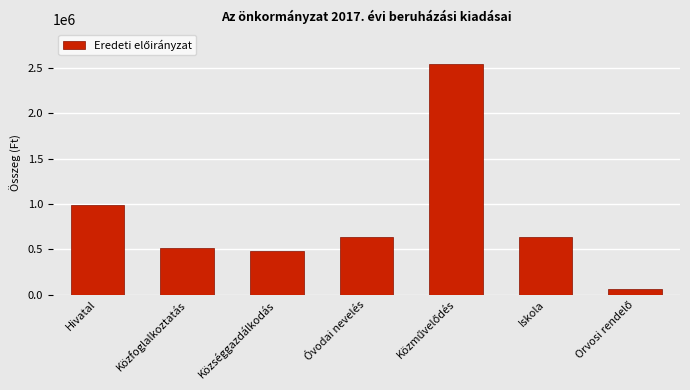

What is the difference between the maximum and minimum values?

2476500